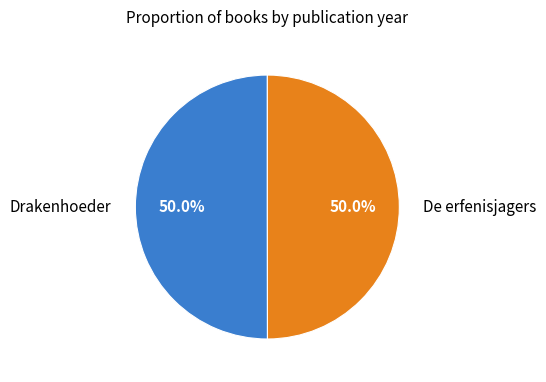

Approximately how many times larger is the value at De erfenisjagers compared to Drakenhoeder?

1.0